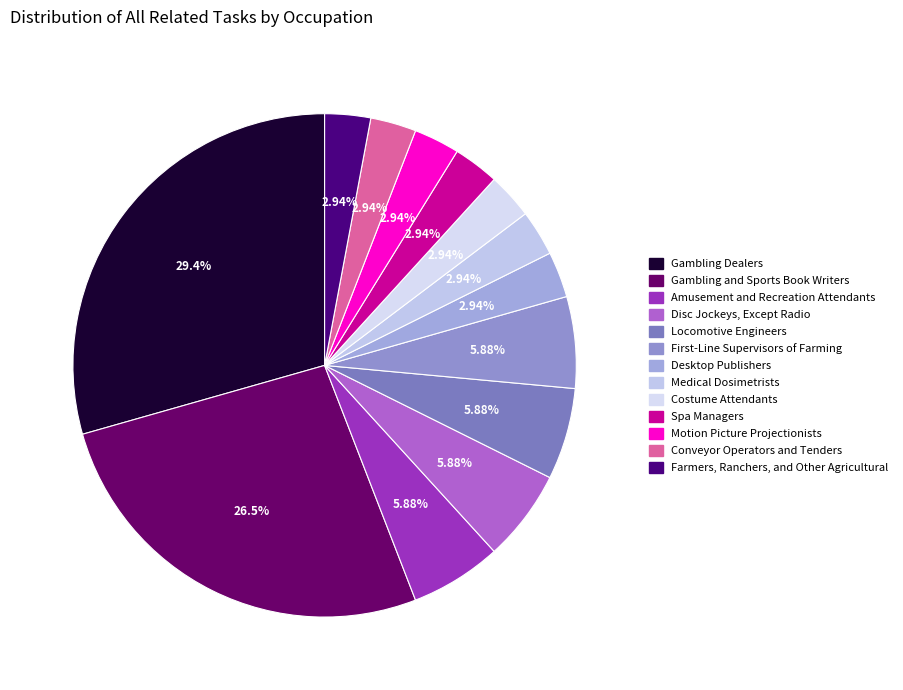

Combined, what portion of the pie is Locomotive Engineers and Motion Picture Projectionists?

8.8%